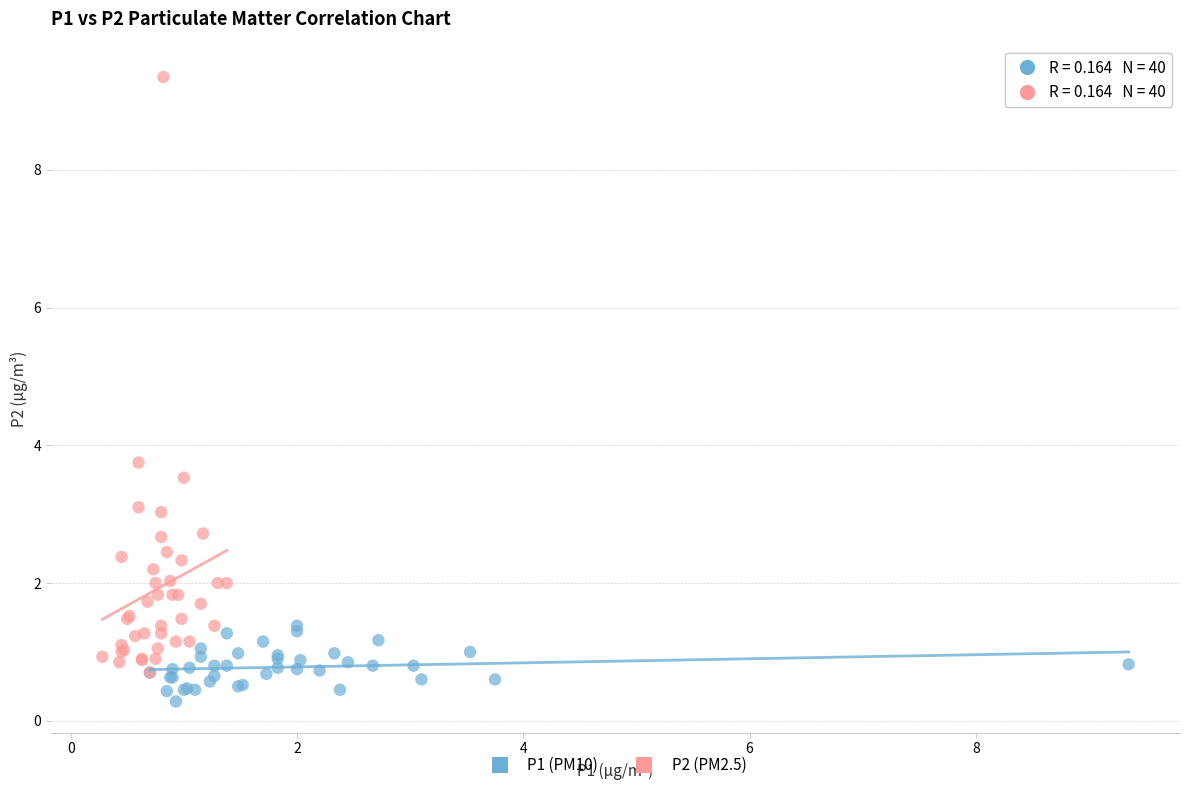

Which series has the largest Y range (max minus min)?

P2 (PM2.5)